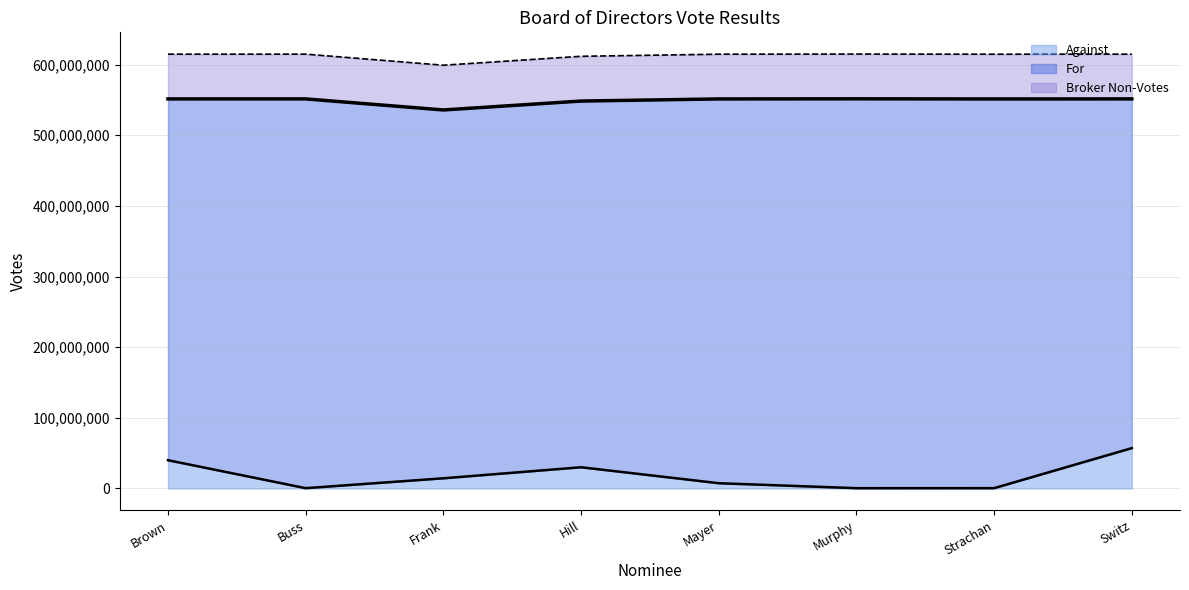

True or false: Broker Non-Votes and Against intersect in this chart.

False